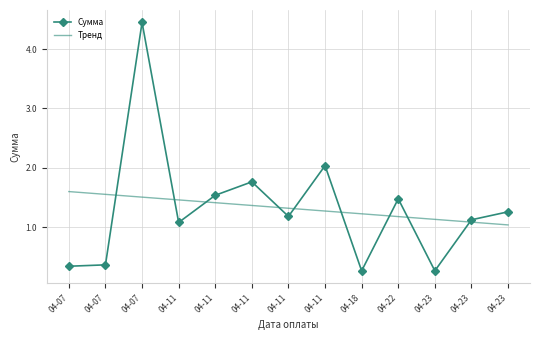

At which label is the value closest to 2?

04-11